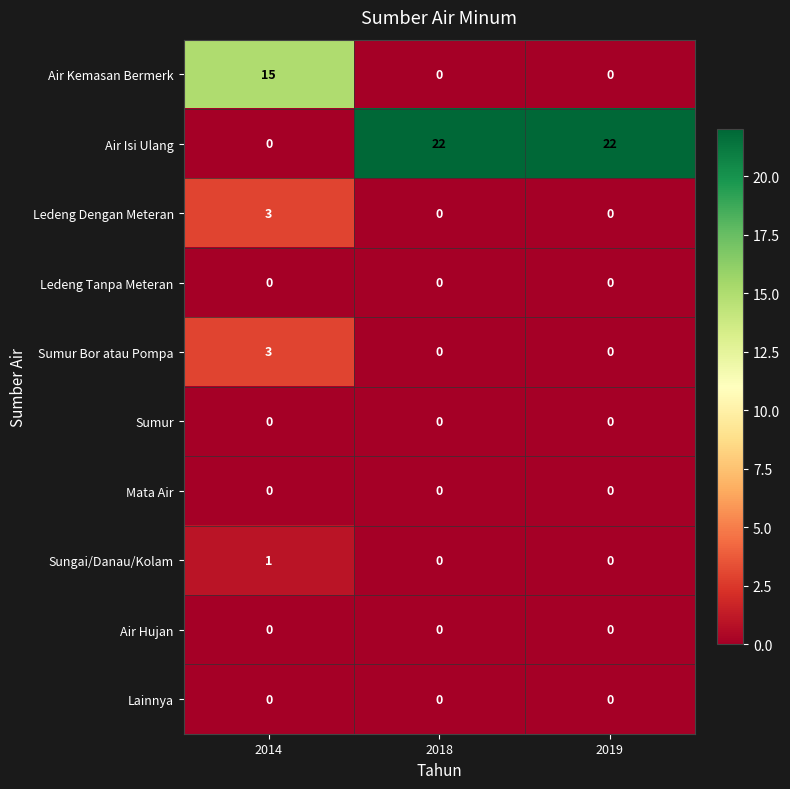

What is the maximum value shown in the chart?

22